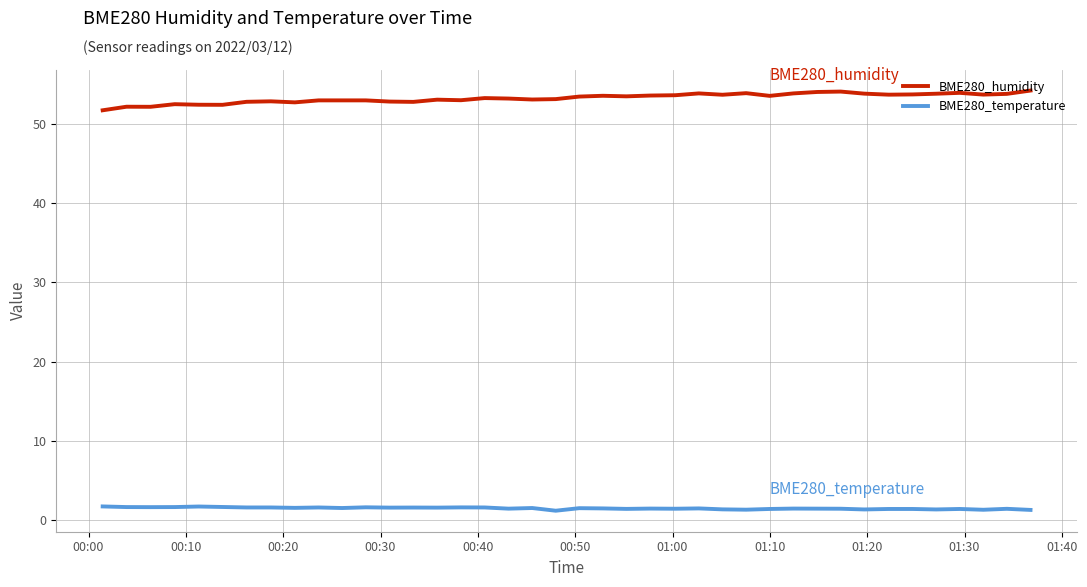

At how many categories does at least one series exceed 7?

40